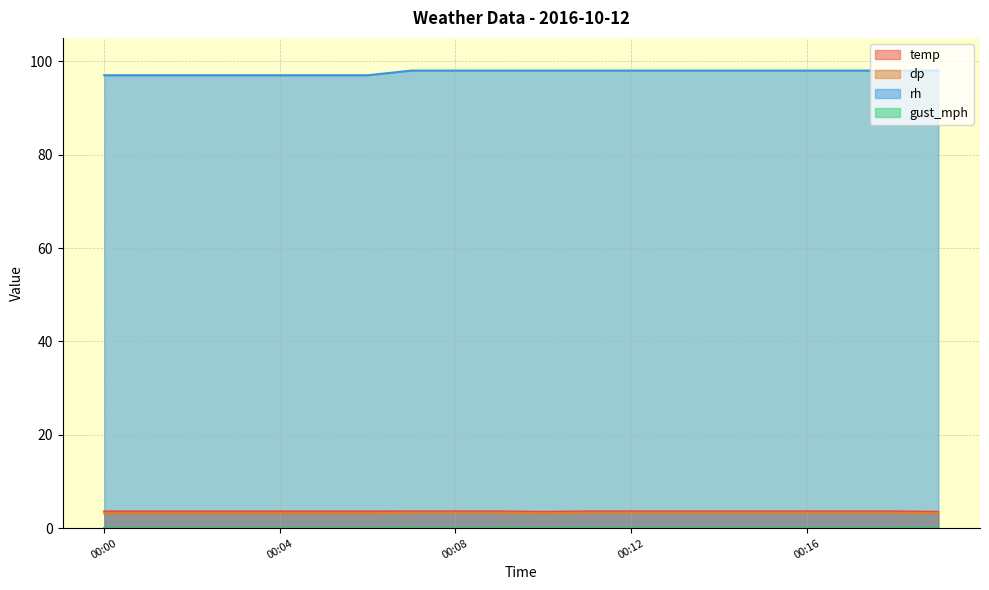

Is the value of dp at 00:14 greater than the value of temp at 00:18?

No